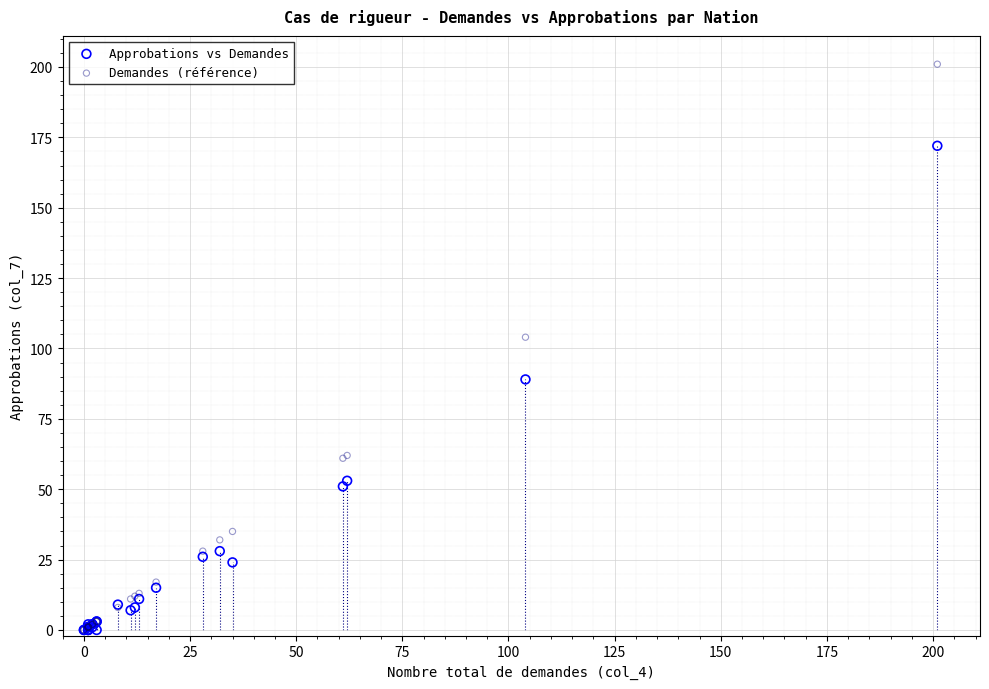

In the Approbations vs Demandes series, what Y value is closest to 86?

89